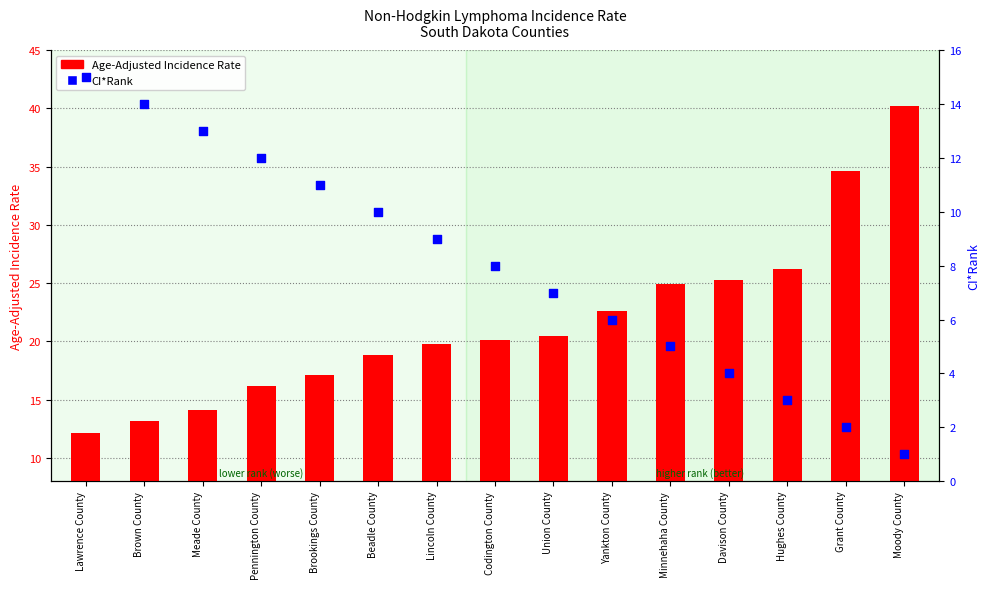

Which series contains the lowest Y value?

CI*Rank